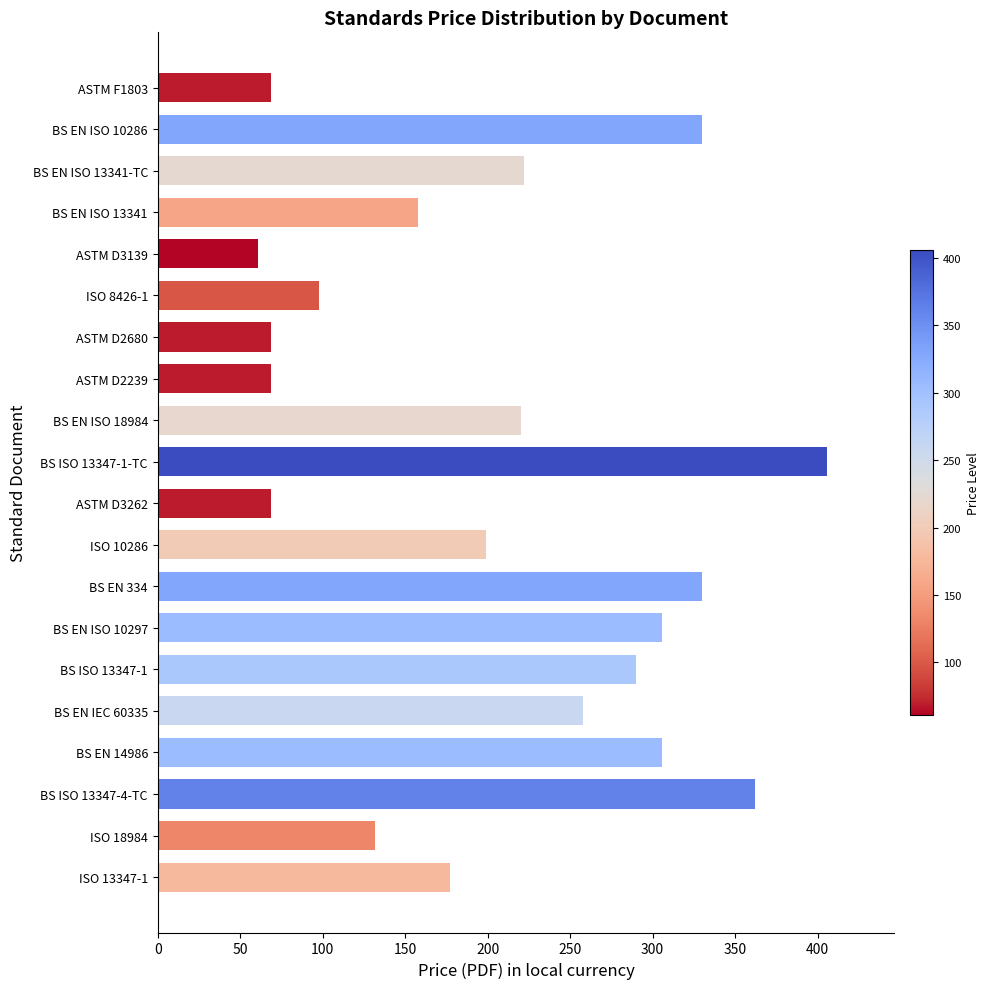

How many bars are there in total?

20